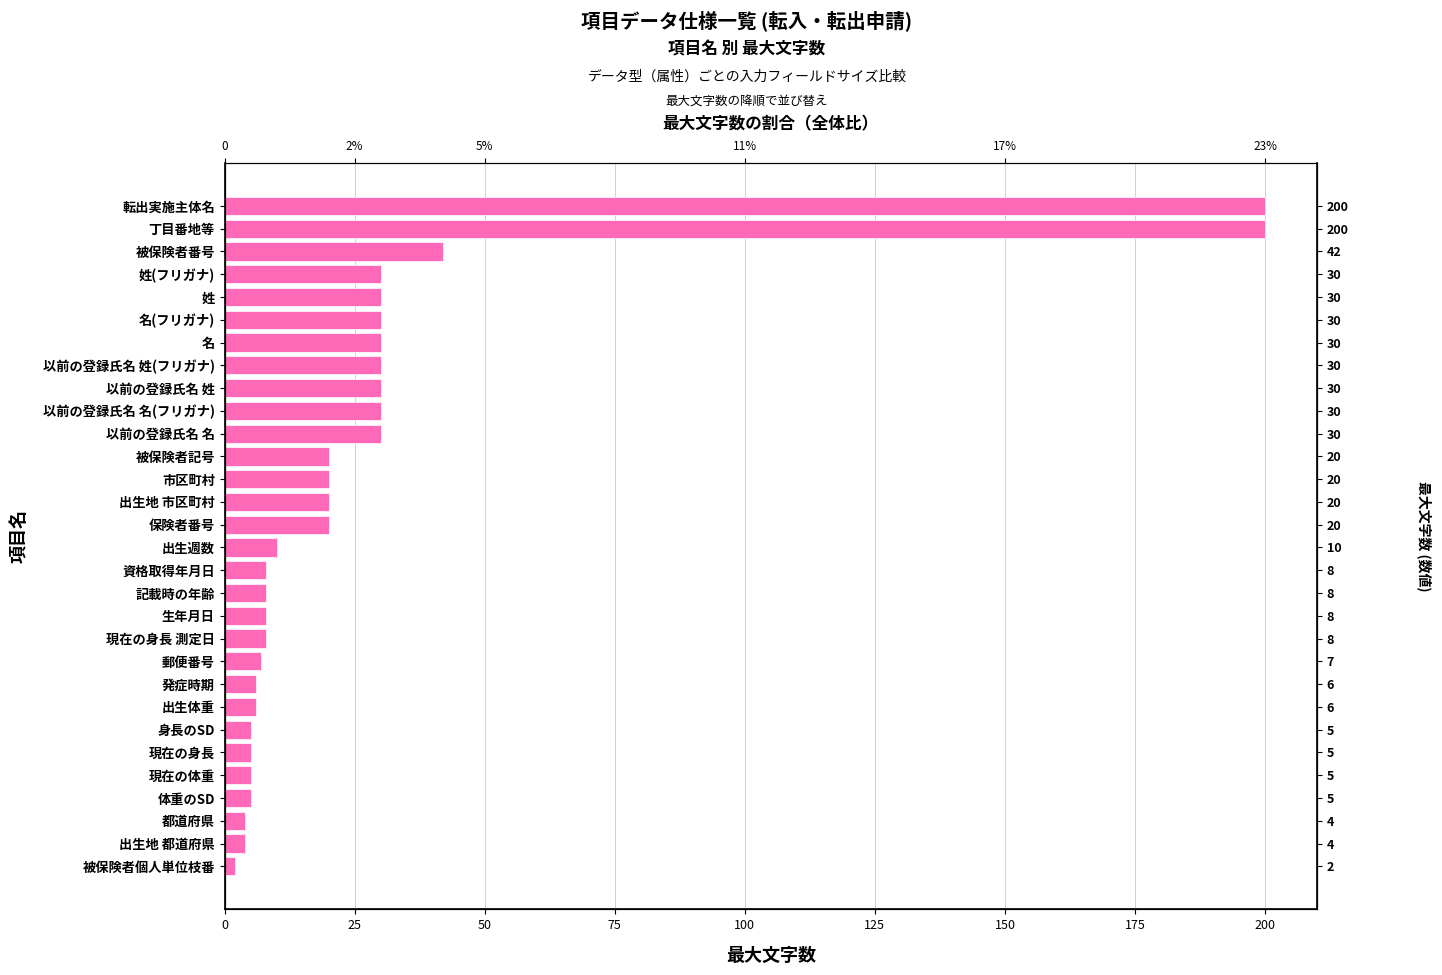

What is the greatest value displayed?

200